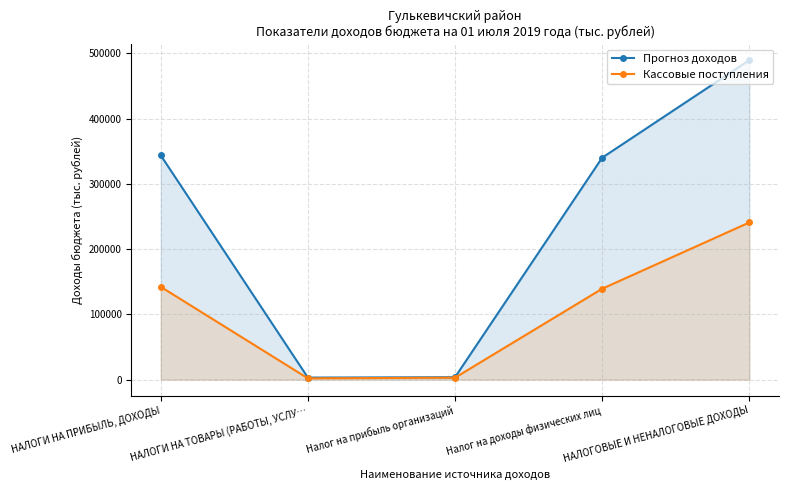

At how many categories does at least one series exceed 320893?

3